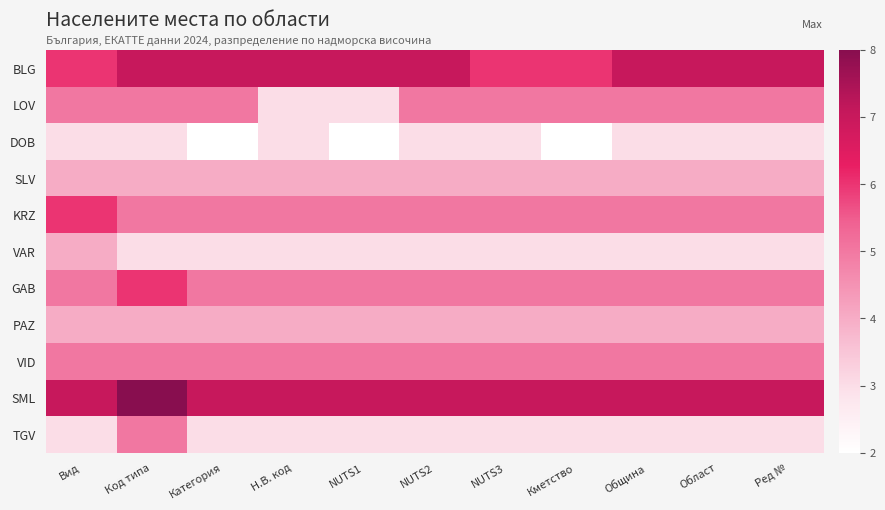

Reading left to right, what are all the values shown in this chart?

BLG: Вид=6	Код типа=7	Категория=7	Н.В. код=7	NUTS1=7	NUTS2=7	NUTS3=6	Кметство=6	Община=7	Област=7	Ред №=7
LOV: Вид=5	Код типа=5	Категория=5	Н.В. код=3	NUTS1=3	NUTS2=5	NUTS3=5	Кметство=5	Община=5	Област=5	Ред №=5
DOB: Вид=3	Код типа=3	Категория=2	Н.В. код=3	NUTS1=2	NUTS2=3	NUTS3=3	Кметство=2	Община=3	Област=3	Ред №=3
SLV: Вид=4	Код типа=4	Категория=4	Н.В. код=4	NUTS1=4	NUTS2=4	NUTS3=4	Кметство=4	Община=4	Област=4	Ред №=4
KRZ: Вид=6	Код типа=5	Категория=5	Н.В. код=5	NUTS1=5	NUTS2=5	NUTS3=5	Кметство=5	Община=5	Област=5	Ред №=5
VAR: Вид=4	Код типа=3	Категория=3	Н.В. код=3	NUTS1=3	NUTS2=3	NUTS3=3	Кметство=3	Община=3	Област=3	Ред №=3
GAB: Вид=5	Код типа=6	Категория=5	Н.В. код=5	NUTS1=5	NUTS2=5	NUTS3=5	Кметство=5	Община=5	Област=5	Ред №=5
PAZ: Вид=4	Код типа=4	Категория=4	Н.В. код=4	NUTS1=4	NUTS2=4	NUTS3=4	Кметство=4	Община=4	Област=4	Ред №=4
VID: Вид=5	Код типа=5	Категория=5	Н.В. код=5	NUTS1=5	NUTS2=5	NUTS3=5	Кметство=5	Община=5	Област=5	Ред №=5
SML: Вид=7	Код типа=8	Категория=7	Н.В. код=7	NUTS1=7	NUTS2=7	NUTS3=7	Кметство=7	Община=7	Област=7	Ред №=7
TGV: Вид=3	Код типа=5	Категория=3	Н.В. код=3	NUTS1=3	NUTS2=3	NUTS3=3	Кметство=3	Община=3	Област=3	Ред №=3